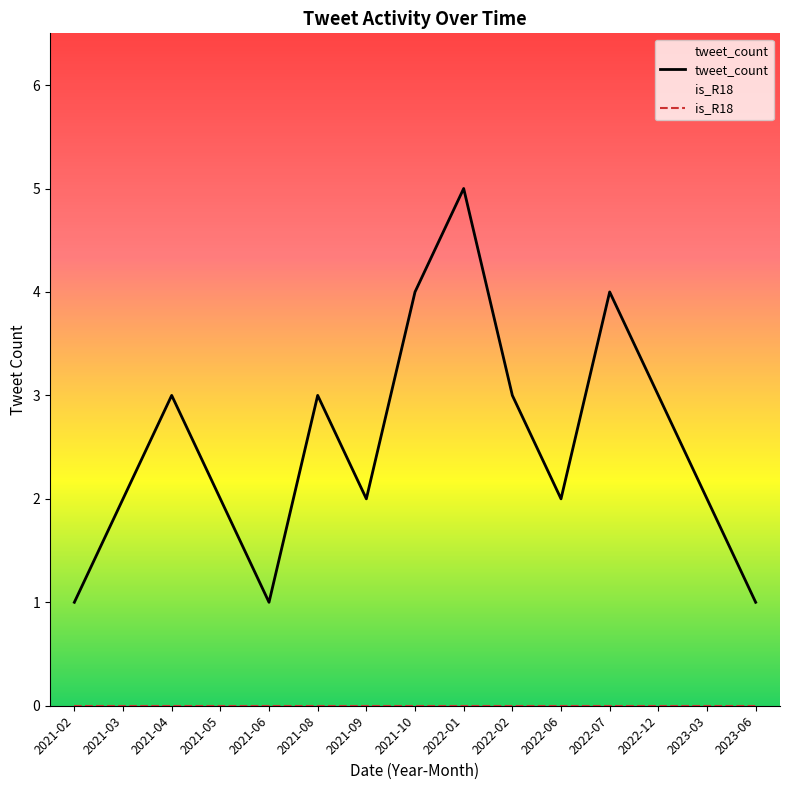

How many lines are shown in the chart?

2